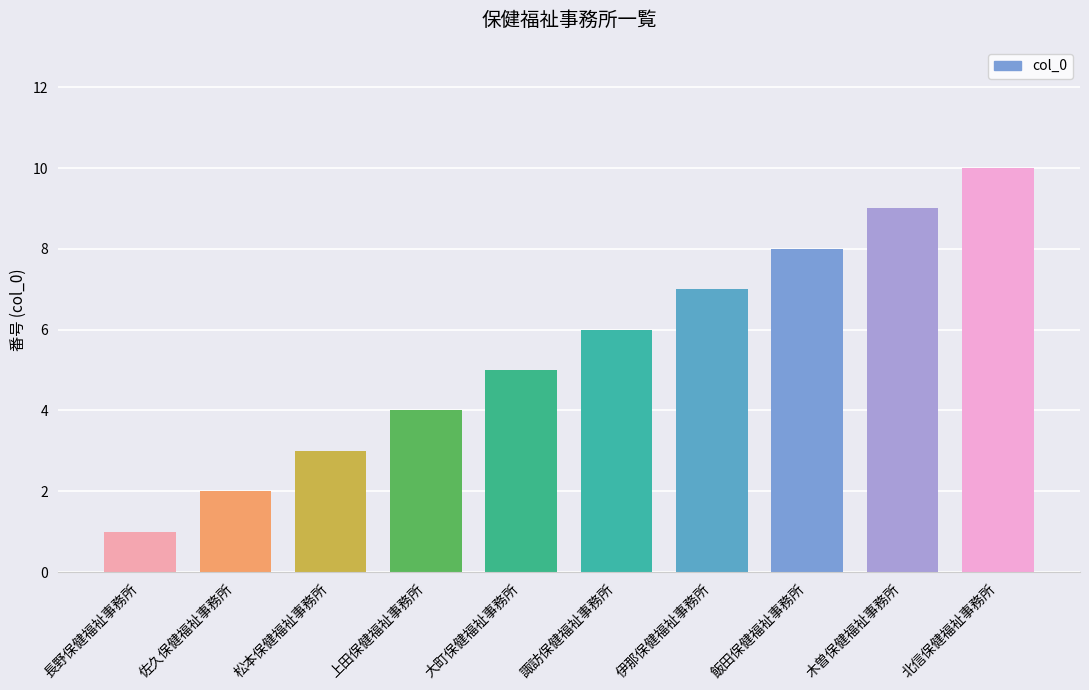

Reading left to right, extract all data points from this chart.

1	2	3	4	5	6	7	8	9	10